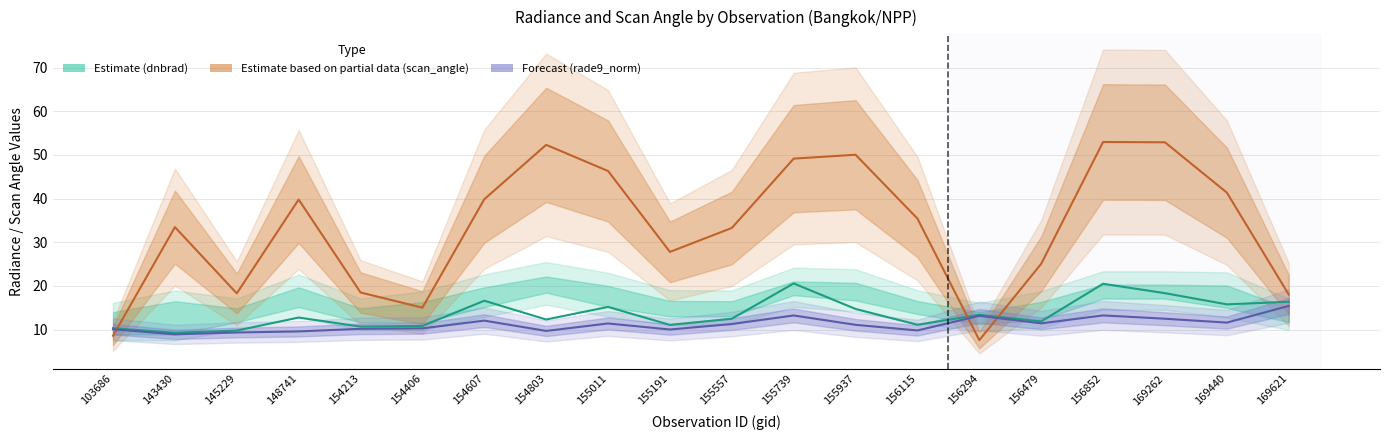

True or false: Estimate (dnbrad) and Forecast (rade9_aggzone_norm) intersect in this chart.

False